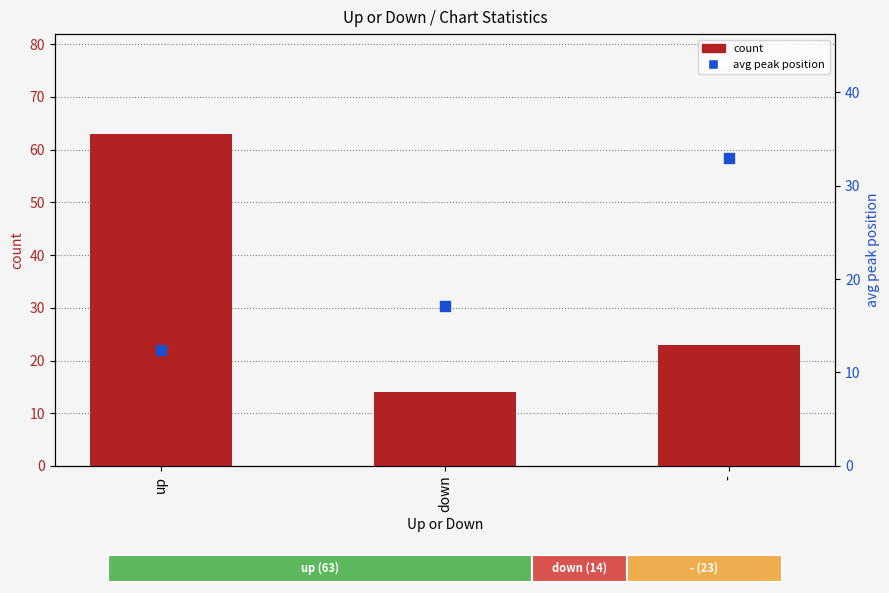

Which series reaches the minimum Y coordinate?

avg peak position